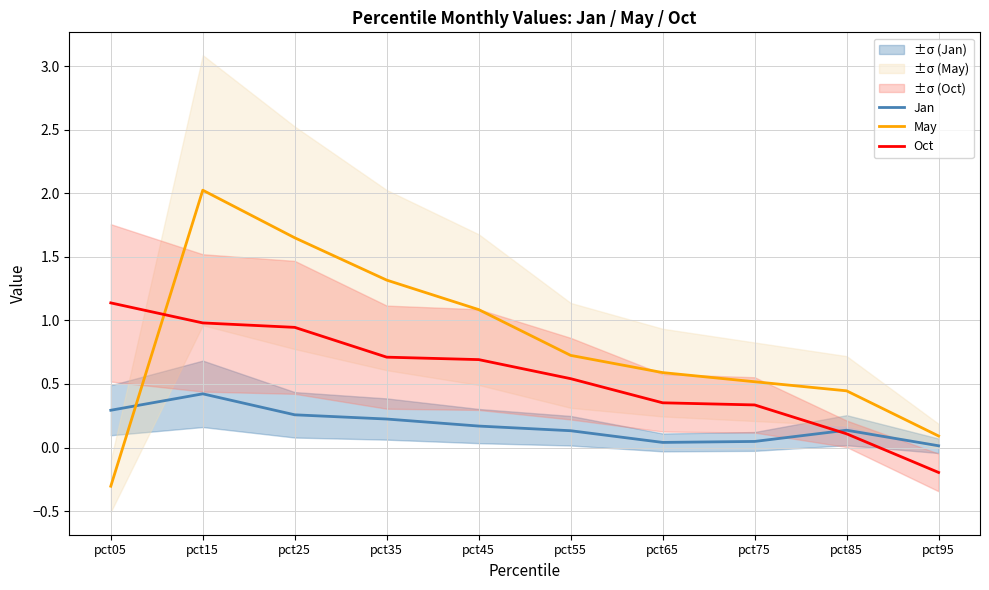

At which category is the sum across all series the highest?

pct15